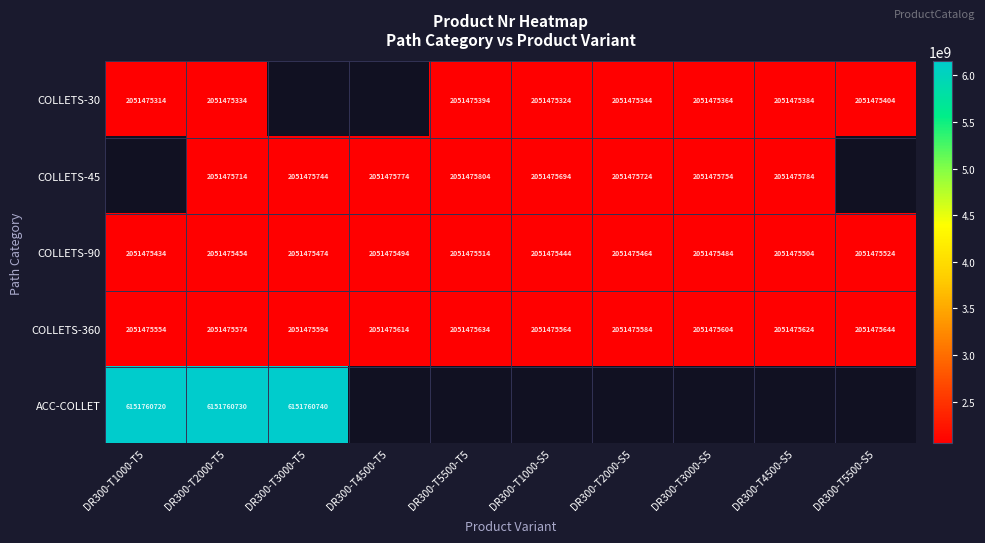

Which category has the lowest value across all series?

DR300-T1000-T5